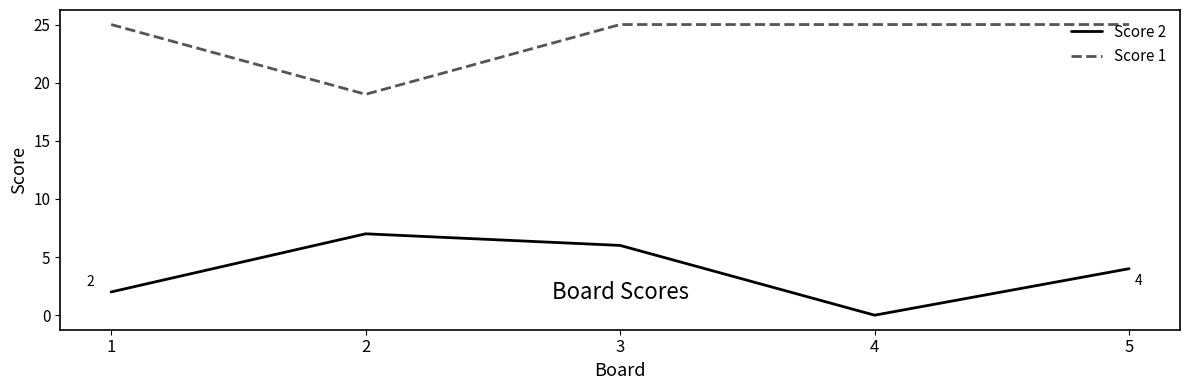

Reading left to right, extract all data points from this chart.

Score 2: 1=2	2=7	3=6	4=0	5=4
Score 1: 1=25	2=19	3=25	4=25	5=25